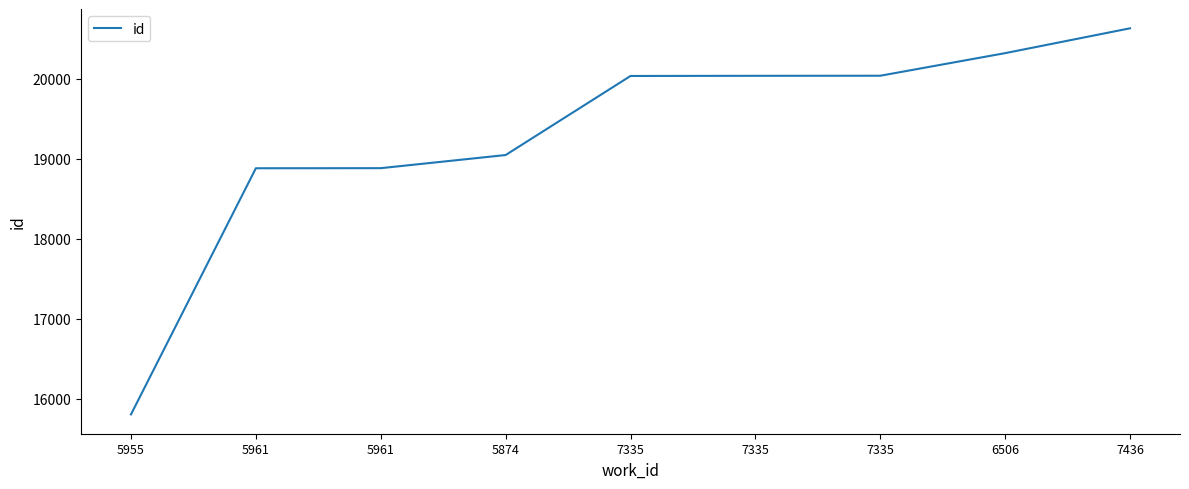

How many lines are shown in the chart?

1